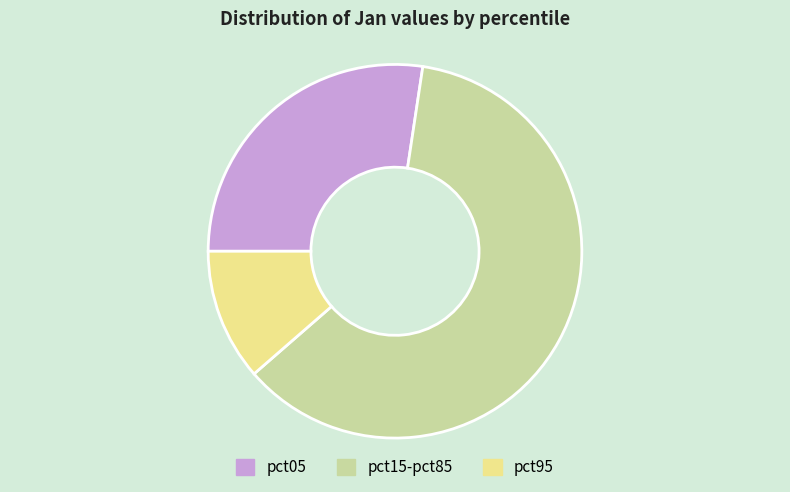

Does pct15-pct85 account for over 50% of the chart?

Yes